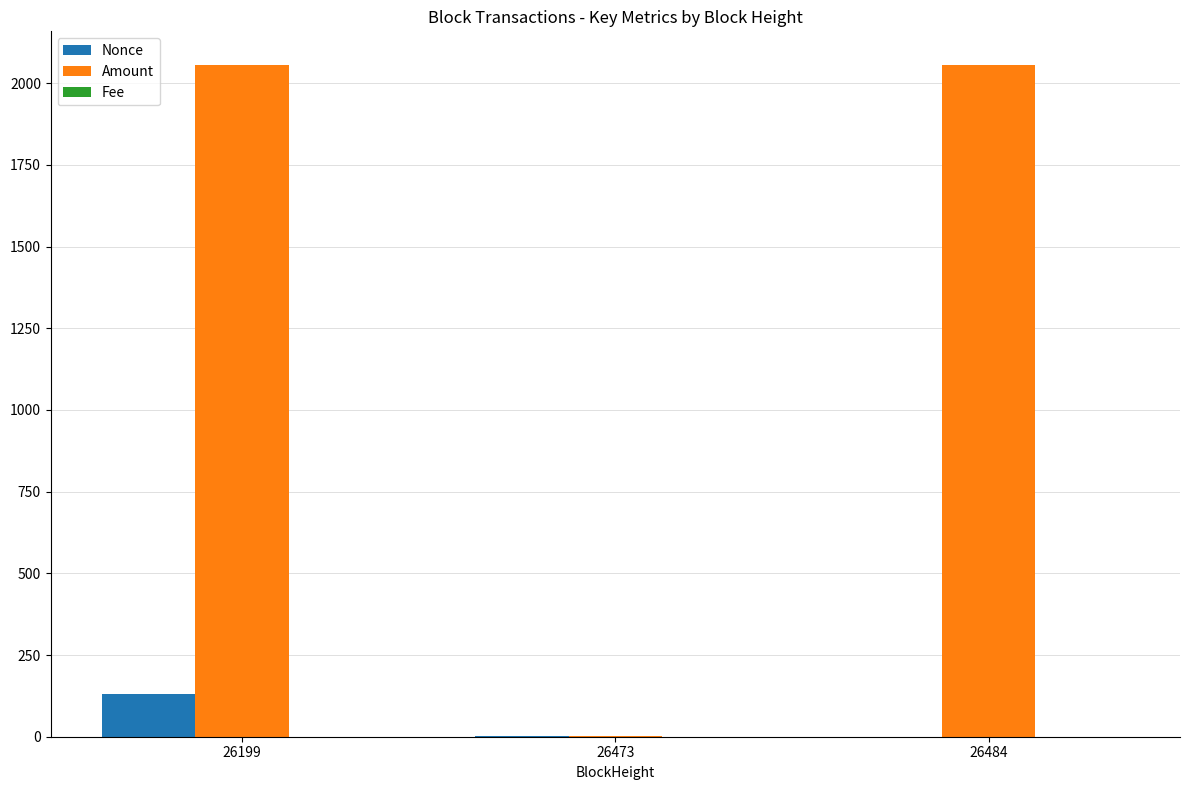

At which label is Nonce closest to 65?

26473